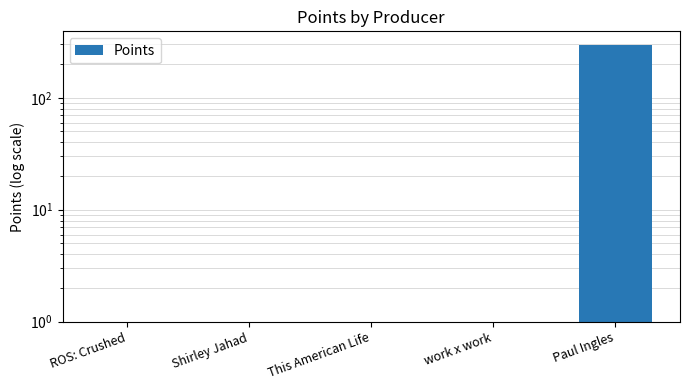

Rank the categories by value from lowest to highest.

ROS: Crushed, Shirley Jahad, This American Life, work x work, Paul Ingles